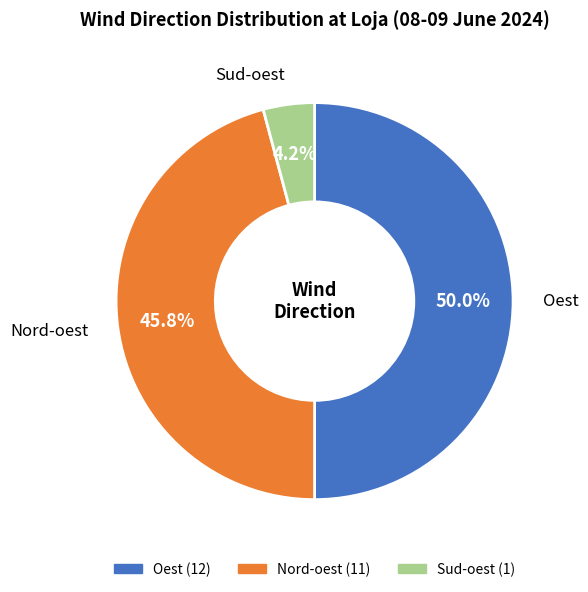

Count the number of slices in the pie.

3